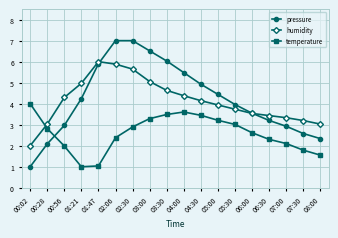

What is the total value across all series at 05:00?

11.6